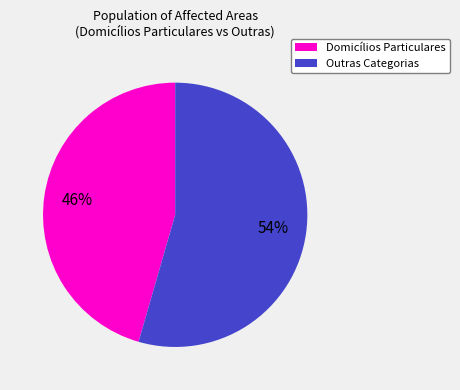

Is there a majority slice in this chart?

Yes